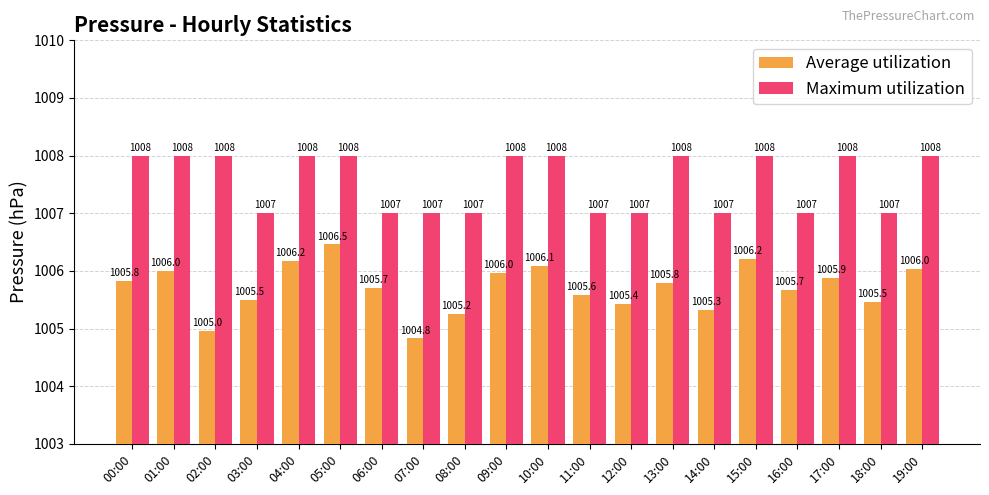

Where does the Average utilization series first go above 1005?

00:00